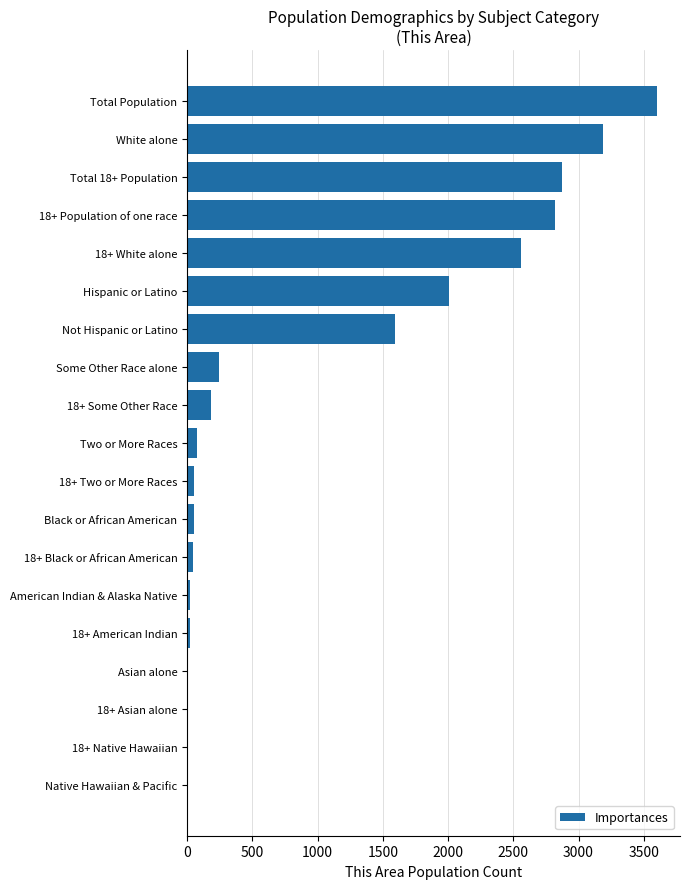

Between Hispanic or Latino and 18+ Black or African American, which is larger?

Hispanic or Latino